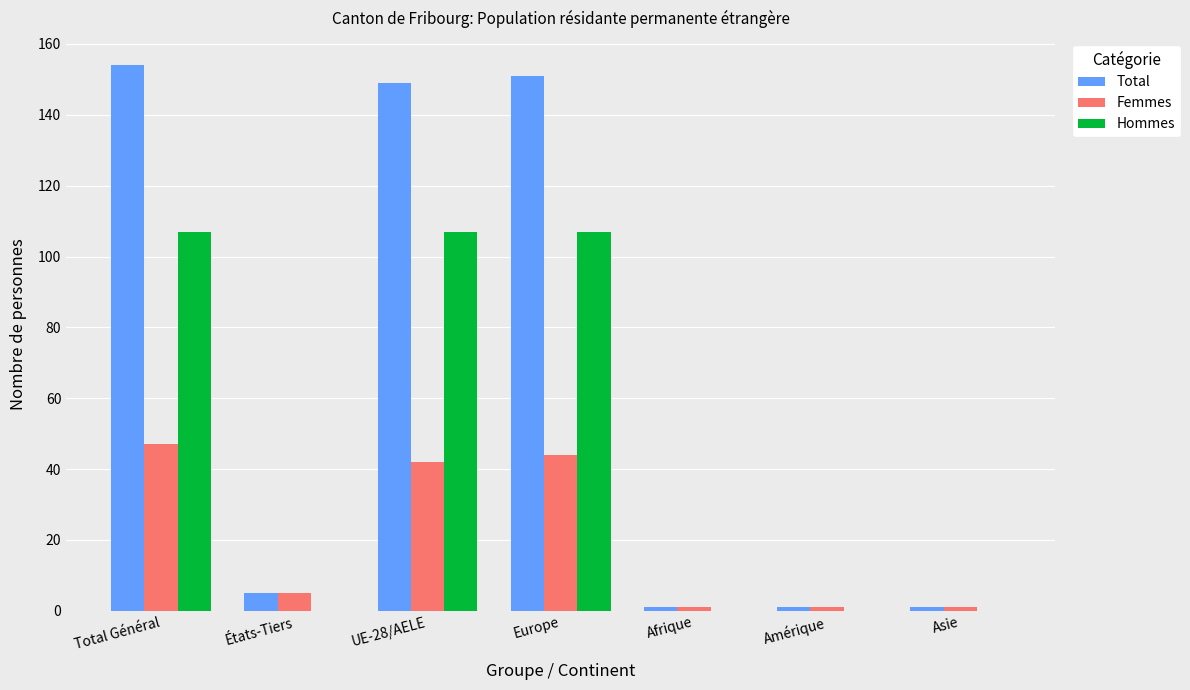

Reading left to right, what are all the values shown in this chart?

Total: Total Général=154	États-Tiers=5	UE-28/AELE=149	Europe=151	Afrique=1	Amérique=1	Asie=1
Femmes: Total Général=47	États-Tiers=5	UE-28/AELE=42	Europe=44	Afrique=1	Amérique=1	Asie=1
Hommes: Total Général=107	États-Tiers=0	UE-28/AELE=107	Europe=107	Afrique=0	Amérique=0	Asie=0